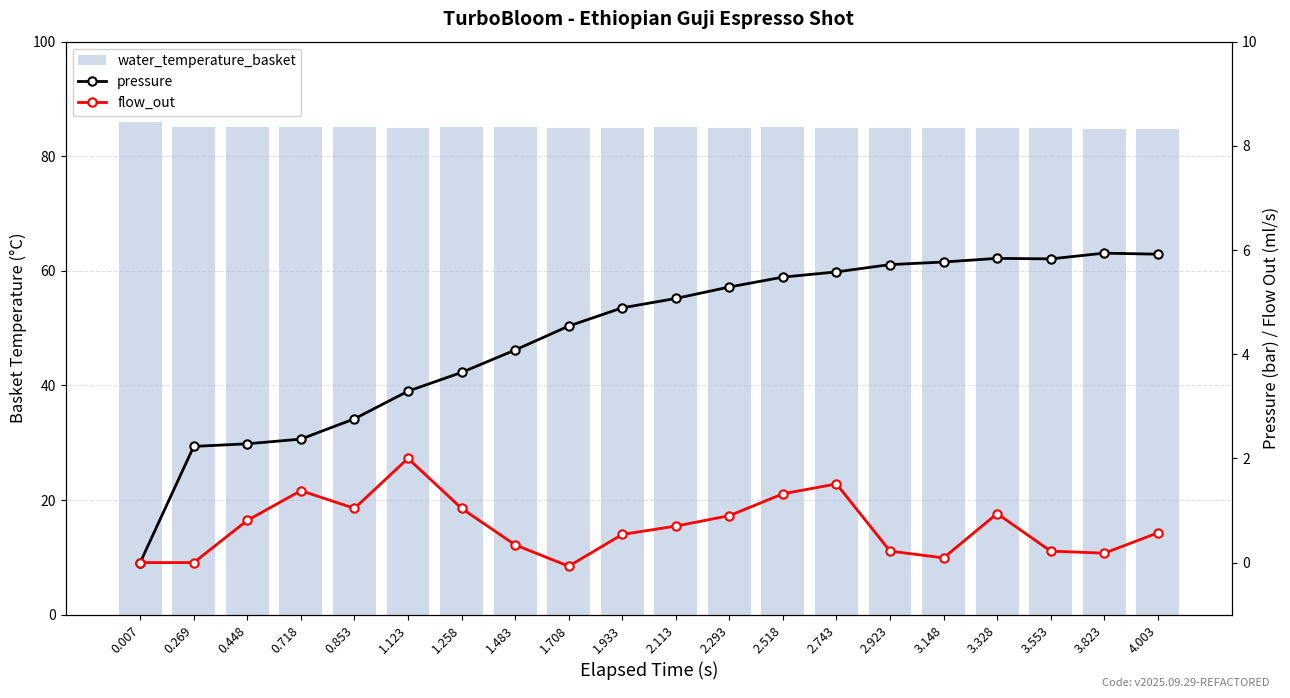

How many data points in water_temperature_basket are above 85?

11